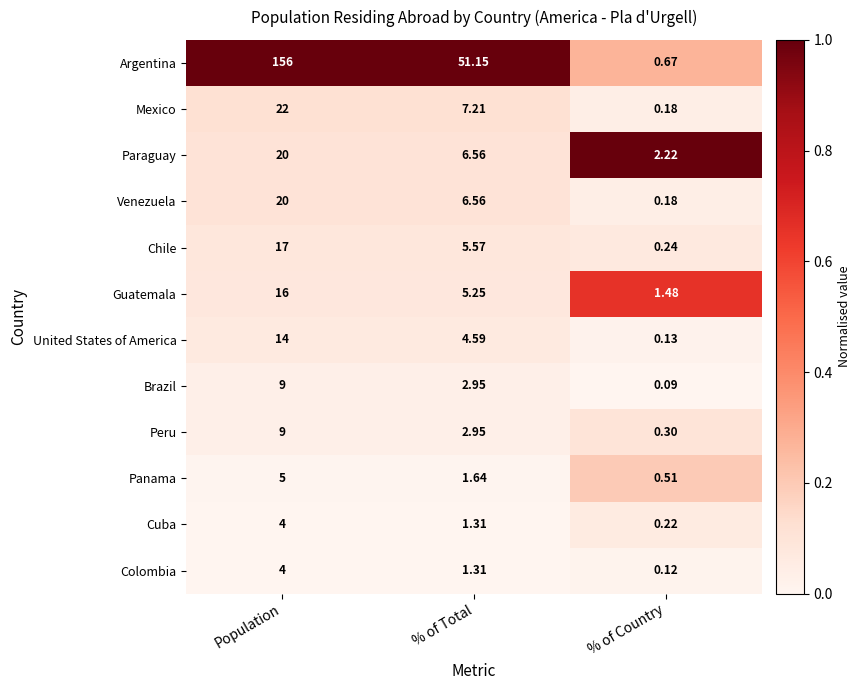

At which label is United States of America closest to 7?

% of Total